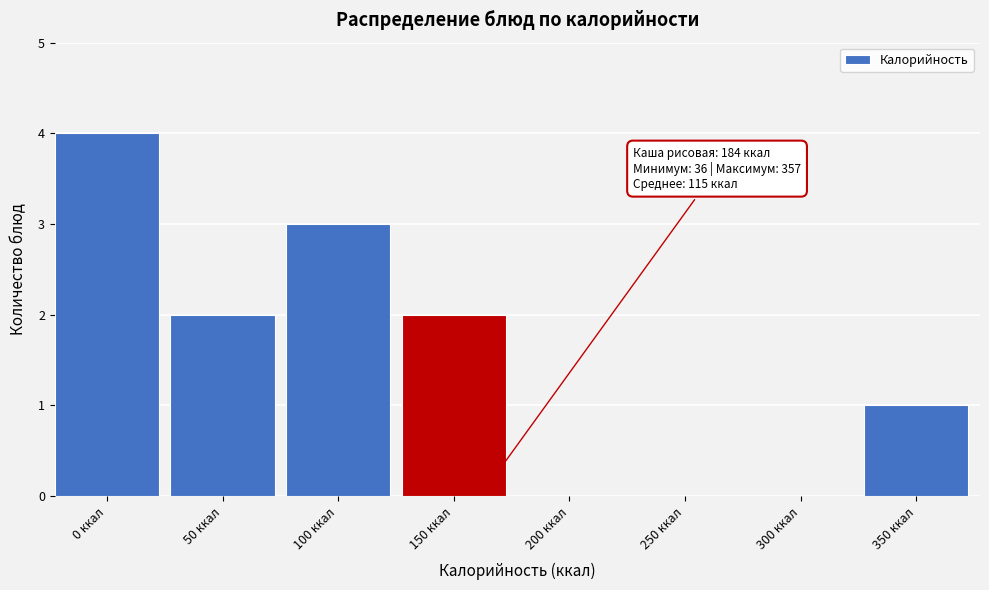

Reading right to left, extract all data points from this chart.

350 ккал=1	300 ккал=0	250 ккал=0	200 ккал=0	150 ккал=2	100 ккал=3	50 ккал=2	0 ккал=4